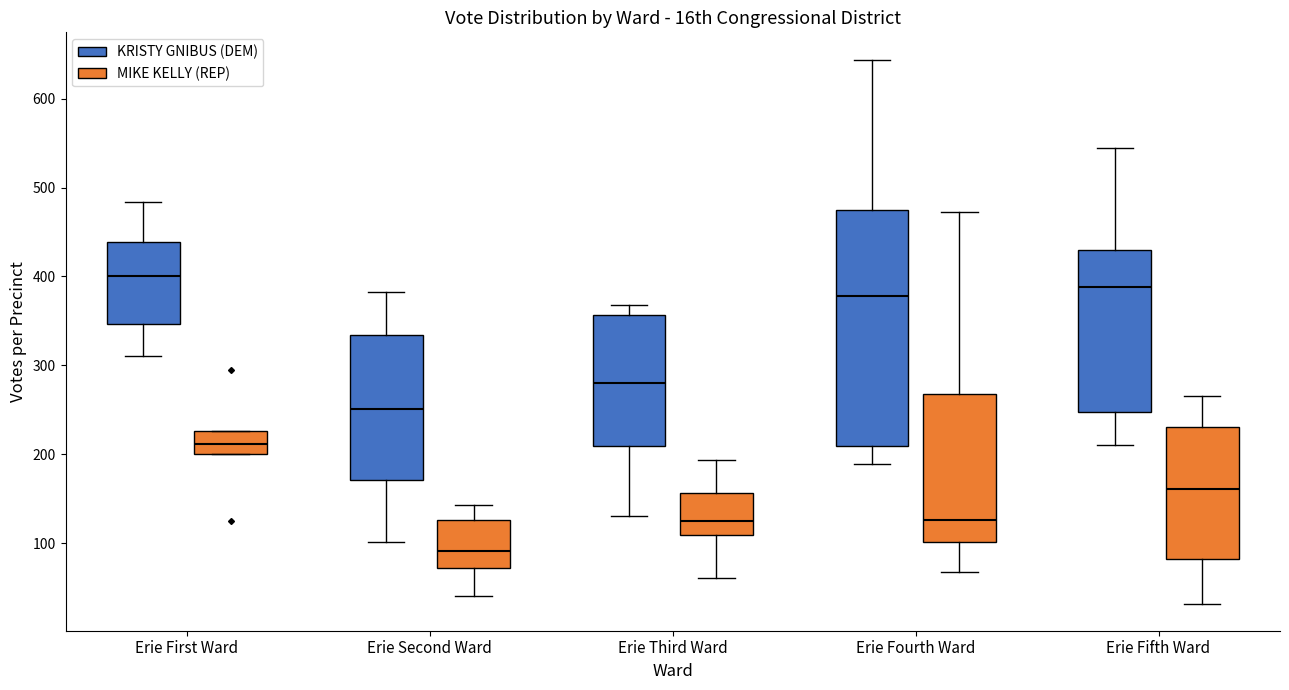

Reading left to right, transcribe this box plot: for each box, give where its median line is, the range the box spans, and where its two whiskers end, as read against the y-axis. The values are not printed on the chart, so give them approximately, as read against the axis.

Erie First Ward (KRISTY GNIBUS (DEM)): median 400, box 350 to 440, whiskers 310 to 480
Erie First Ward (MIKE KELLY (REP)): median 210, box 200 to 230, whiskers 200 to 230
Erie Second Ward (KRISTY GNIBUS (DEM)): median 250, box 170 to 330, whiskers 100 to 380
Erie Second Ward (MIKE KELLY (REP)): median 90, box 70 to 130, whiskers 40 to 140
Erie Third Ward (KRISTY GNIBUS (DEM)): median 280, box 210 to 360, whiskers 130 to 370
Erie Third Ward (MIKE KELLY (REP)): median 130, box 110 to 160, whiskers 60 to 190
Erie Fourth Ward (KRISTY GNIBUS (DEM)): median 380, box 210 to 470, whiskers 190 to 640
Erie Fourth Ward (MIKE KELLY (REP)): median 130, box 100 to 270, whiskers 70 to 470
Erie Fifth Ward (KRISTY GNIBUS (DEM)): median 390, box 250 to 430, whiskers 210 to 550
Erie Fifth Ward (MIKE KELLY (REP)): median 160, box 80 to 230, whiskers 30 to 270